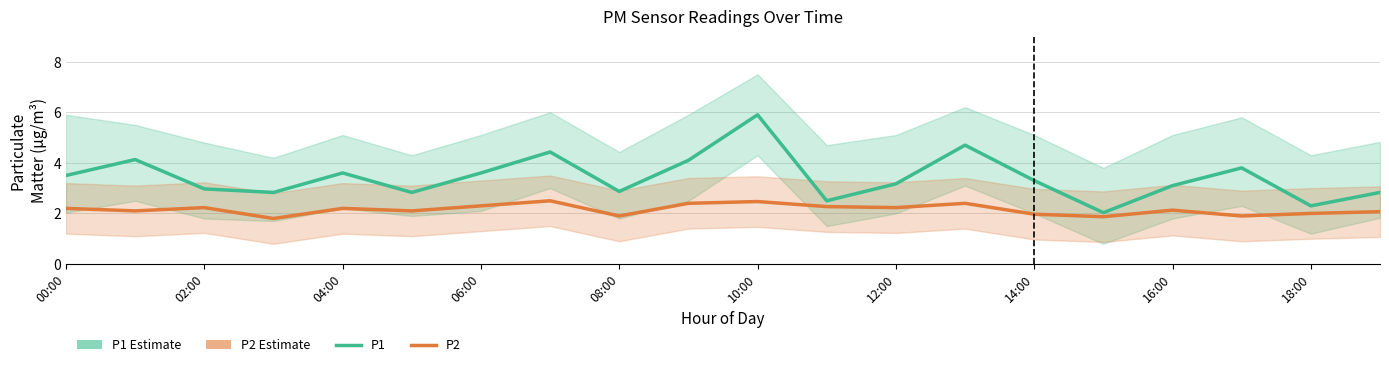

Is the value of P2 at 19 greater than the value of P1 at 17?

No